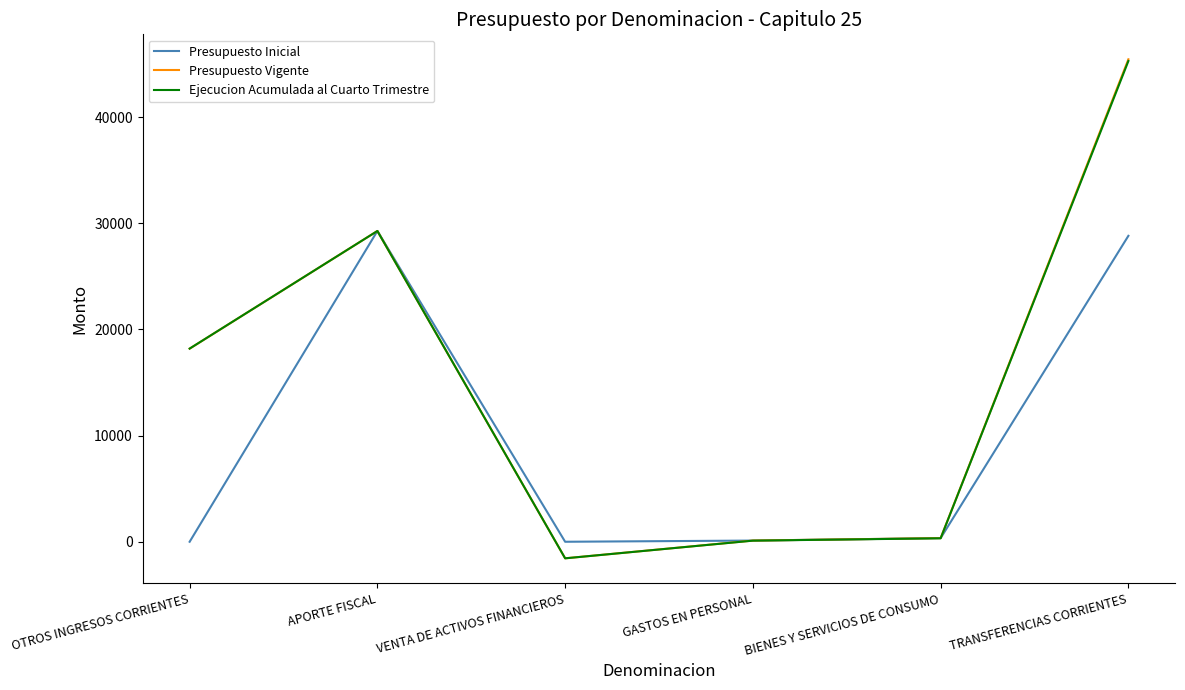

Which label corresponds to the largest value in the chart?

TRANSFERENCIAS CORRIENTES